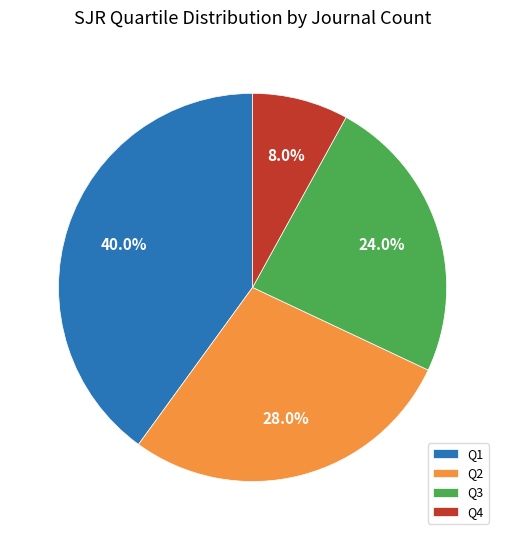

Which has a higher value, Q2 or Q3?

Q2